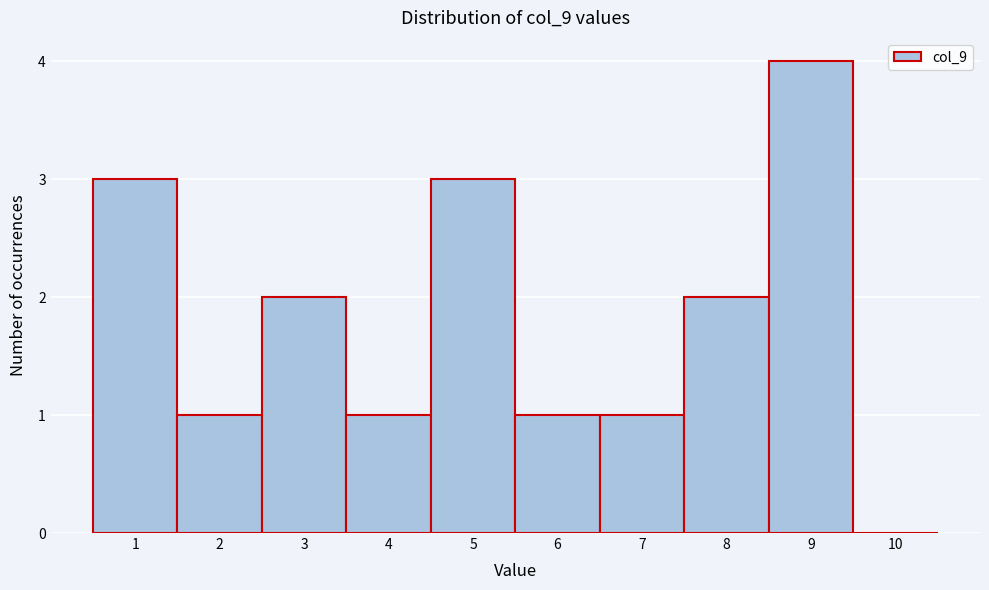

Reading left to right, list every bar in this chart as the range it spans on the x-axis followed by its height. The values are not printed on the chart, so give them approximately, as read against the axis.

0.5 to 1.5: 3
1.5 to 2.5: 1
2.5 to 3.5: 2
3.5 to 4.5: 1
4.5 to 5.5: 3
5.5 to 6.5: 1
6.5 to 7.5: 1
7.5 to 8.5: 2
8.5 to 9.5: 4
9.5 to 10.5: 0